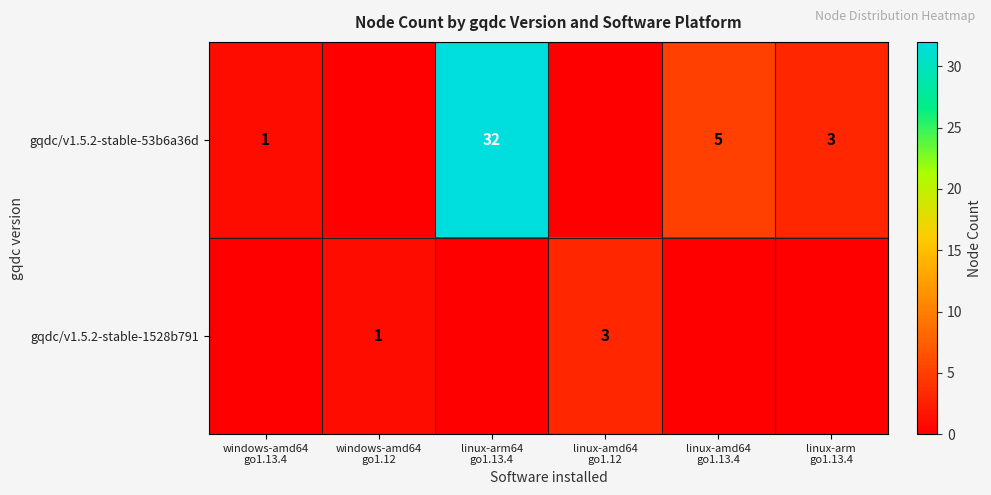

The value of gqdc/v1.5.2-stable-53b6a36d at linux-amd64 go1.12 is 14. True or false?

False